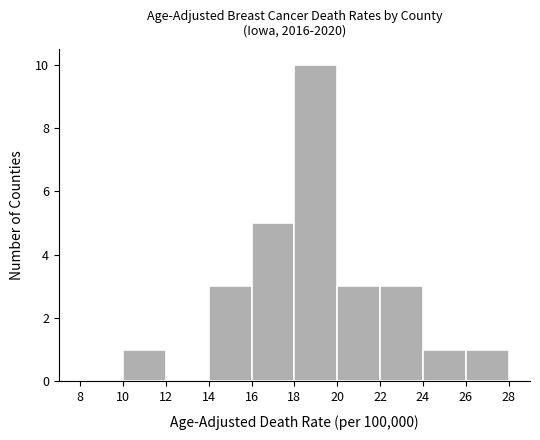

Reading left to right, transcribe this chart: for each bar, give the range it covers on the x-axis and its height. The values are not printed on the chart, so give them approximately, as read against the axis.

8 to 10: 0
10 to 12: 1
12 to 14: 0
14 to 16: 3
16 to 18: 5
18 to 20: 10
20 to 22: 3
22 to 24: 3
24 to 26: 1
26 to 28: 1